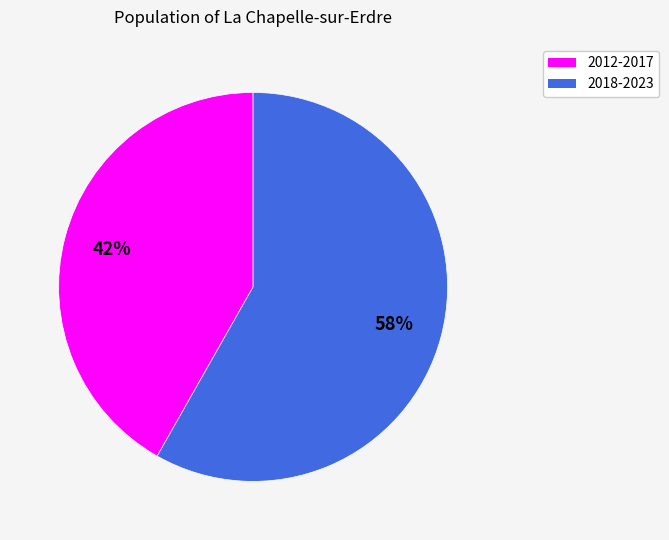

Count the number of slices in the pie.

2